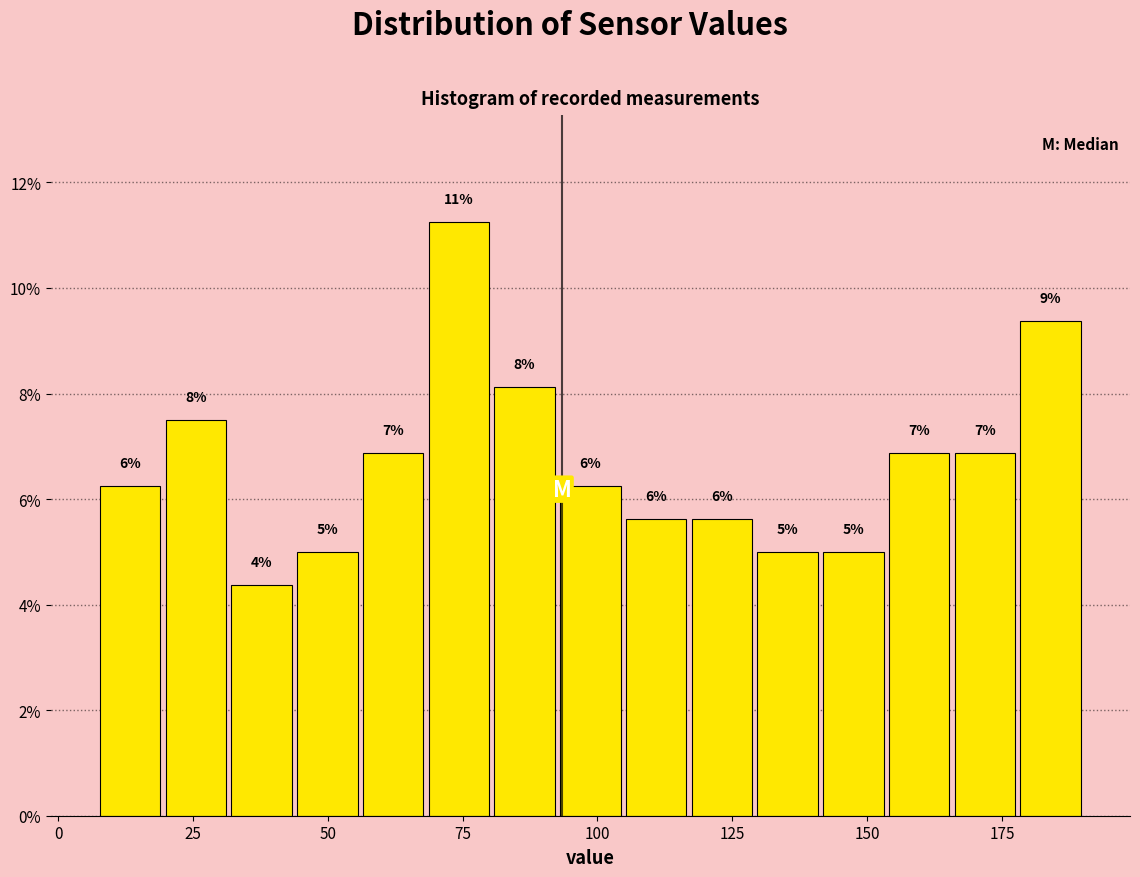

Read against the x-axis, roughly where is the centre of the tallest bar?

75